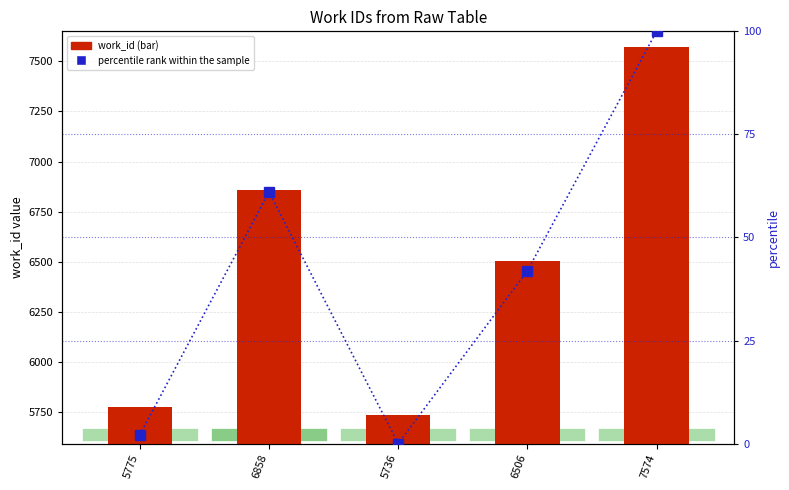

At which category does the chart reach its minimum across all series?

5736